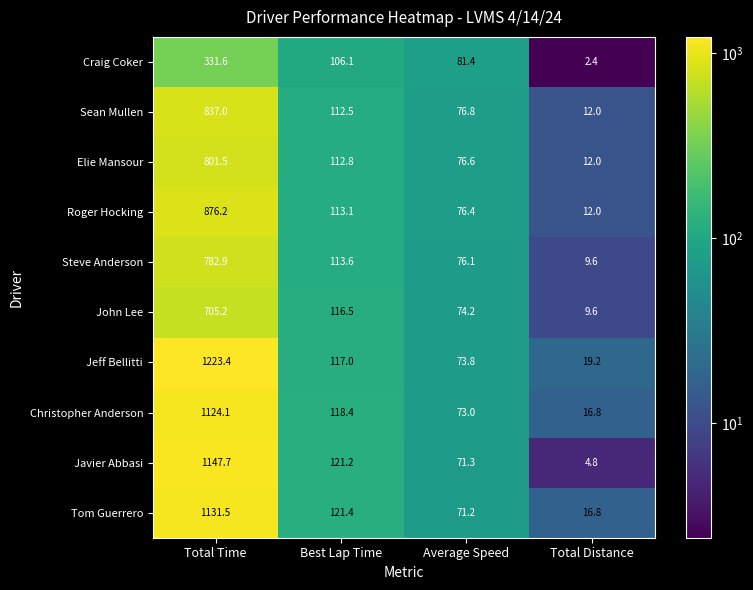

Is it true that Javier Abbasi equals 124.0 at Average Speed?

False